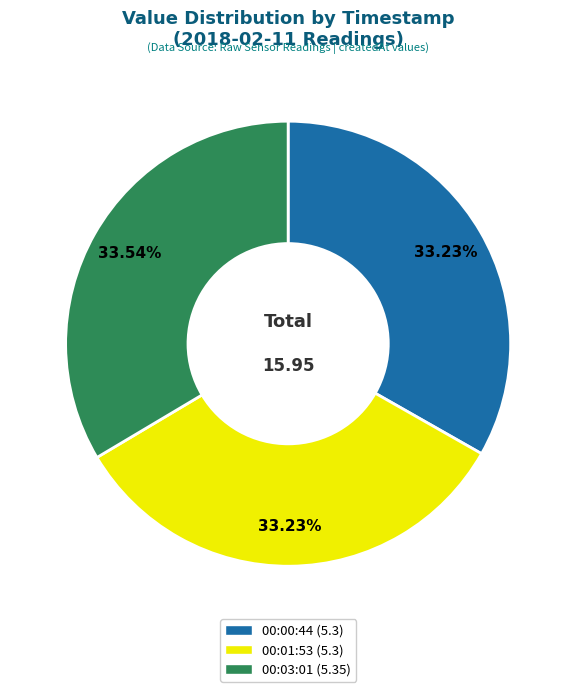

How many slices are in this pie chart?

3